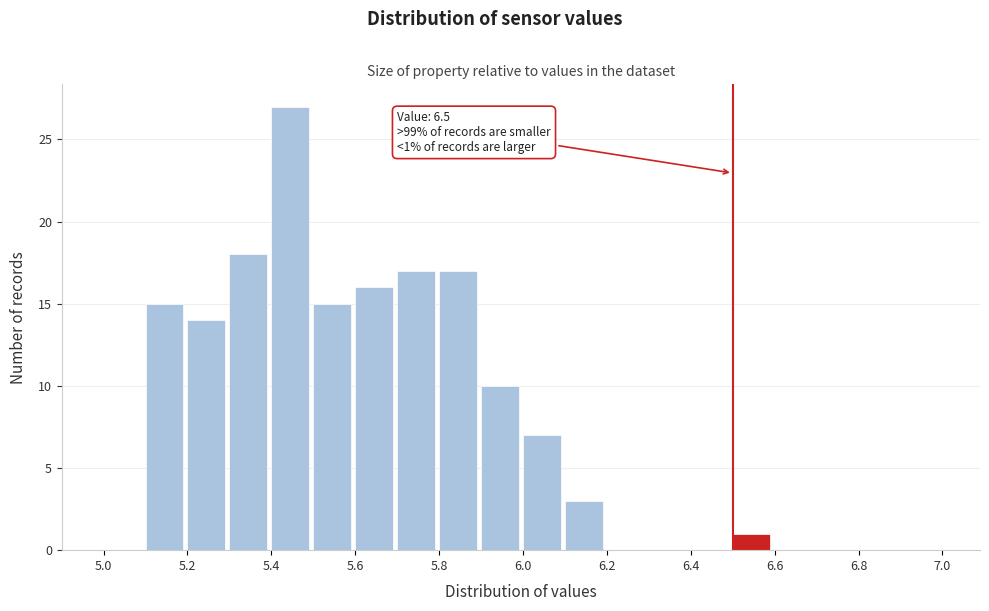

Over which range of the x-axis is the bar tallest?

5.4 to 5.5